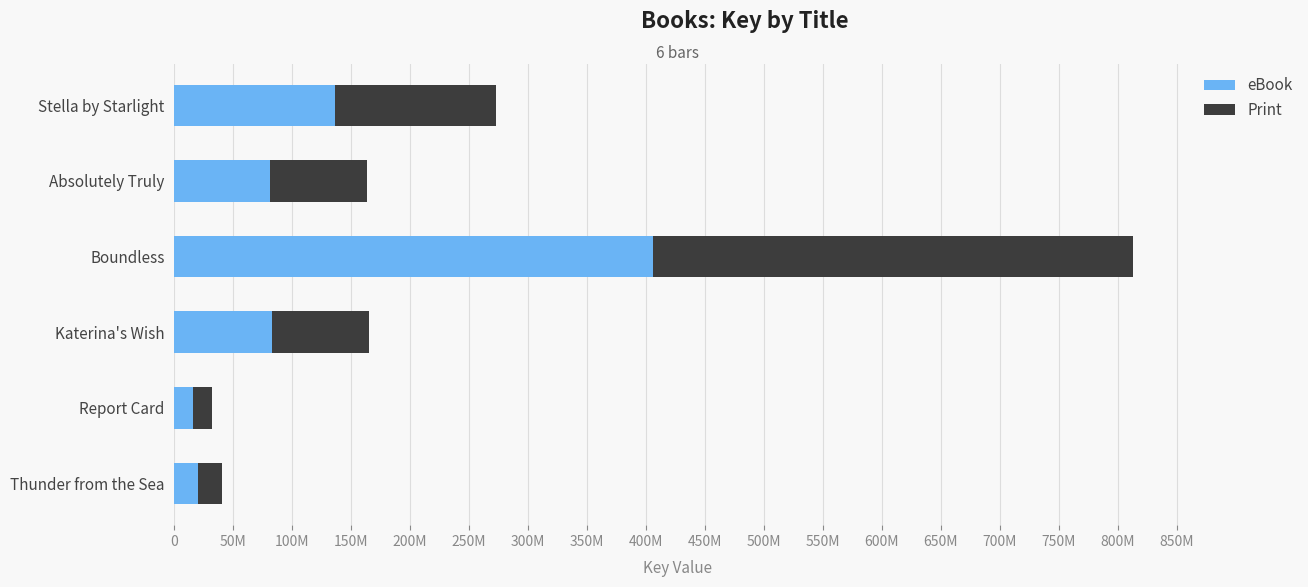

What is the value of the eBook bar at the 6th from the left?

20458033